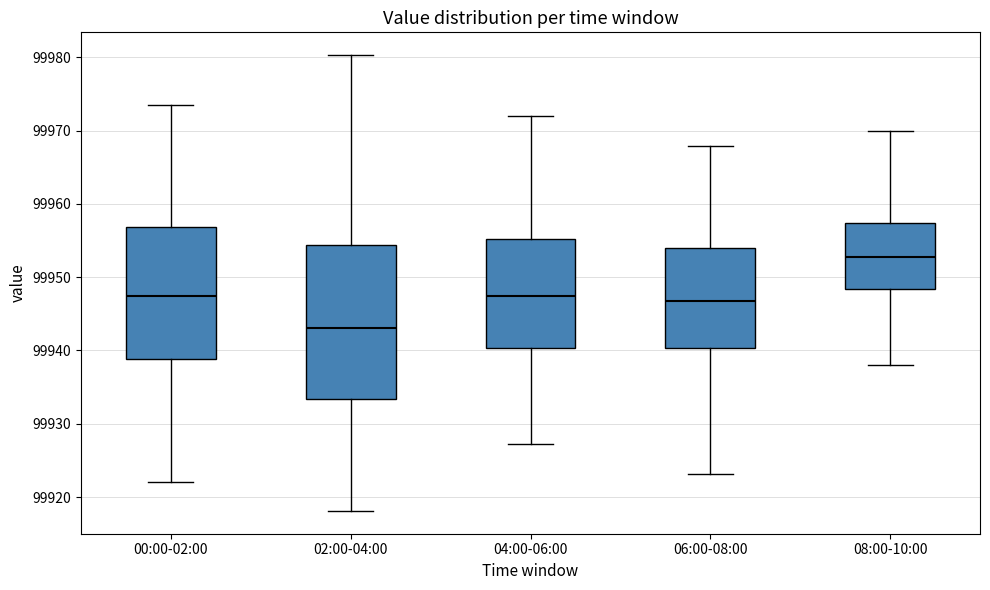

Which box has the lowest median line?

02:00-04:00